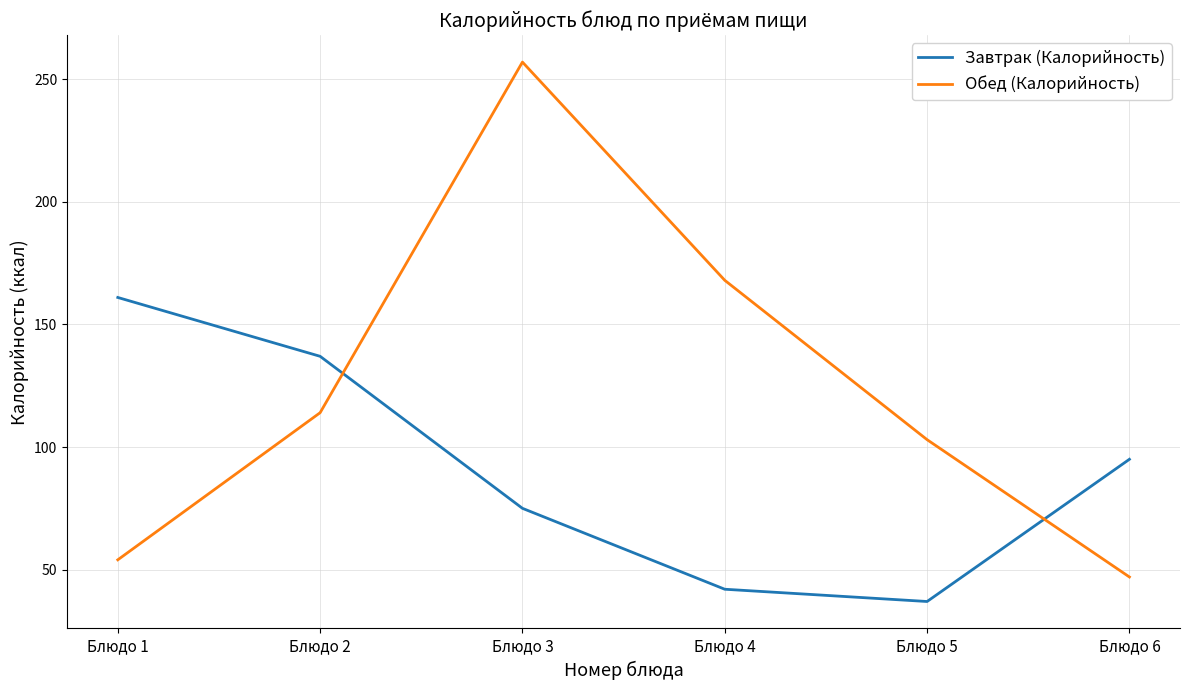

The value of Обед (Калорийность) at Блюдо 2 is 171. True or false?

False